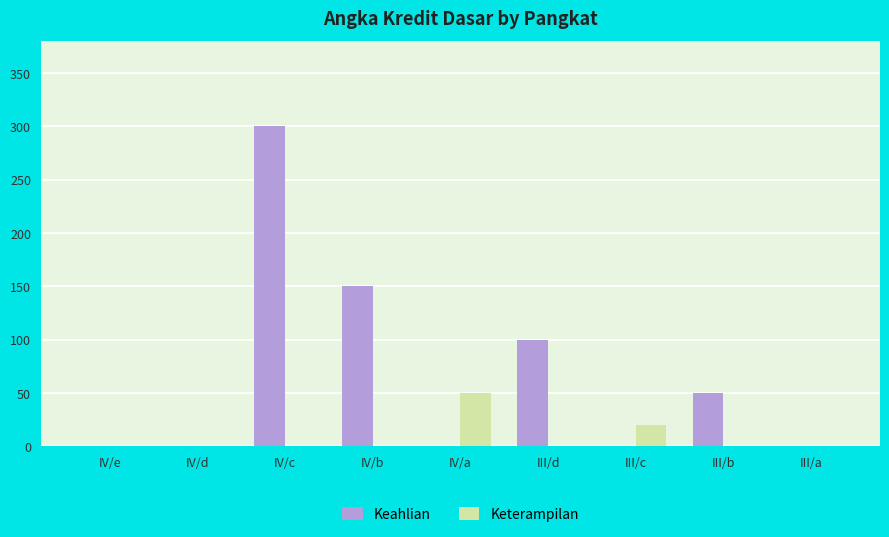

What are all the series names shown in the legend?

Keahlian, Keterampilan